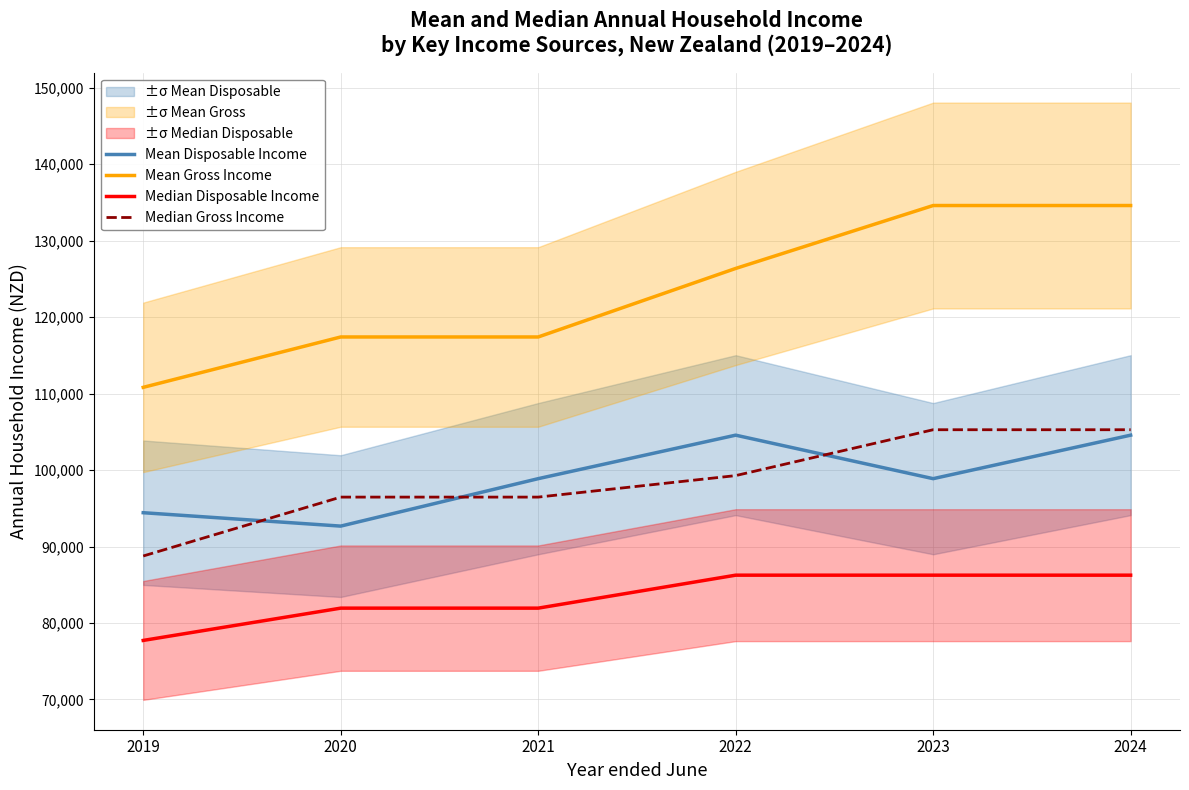

Reading left to right, extract all data points from this chart.

Mean Disposable Income: 94426	92674	98878	104567	98878	104567
Mean Gross Income: 110820	117408	117408	126370	134599	134599
Median Disposable Income: 77723	81945	81945	86257	86257	86257
Median Gross Income: 88765	96467	96467	99278	105278	105278